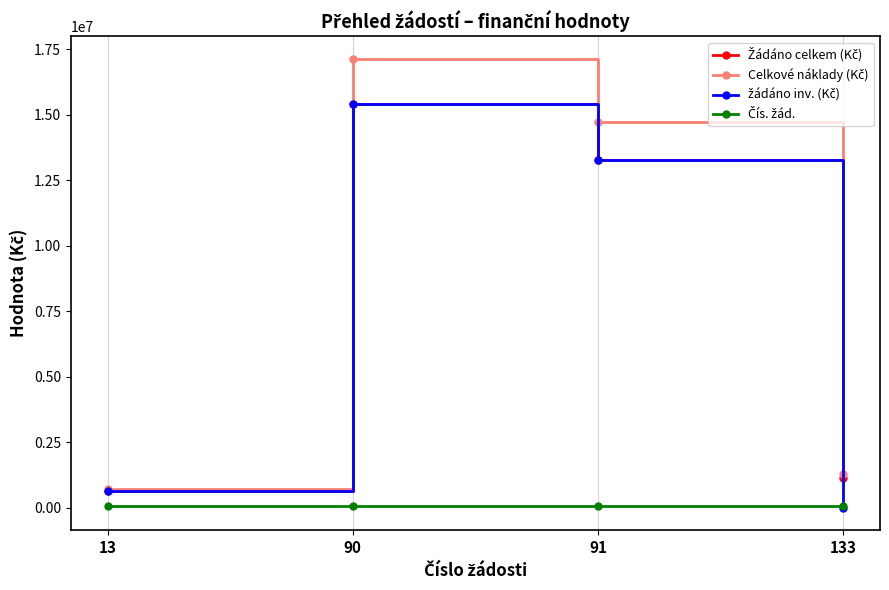

What is the maximum value shown in the chart?

17139337